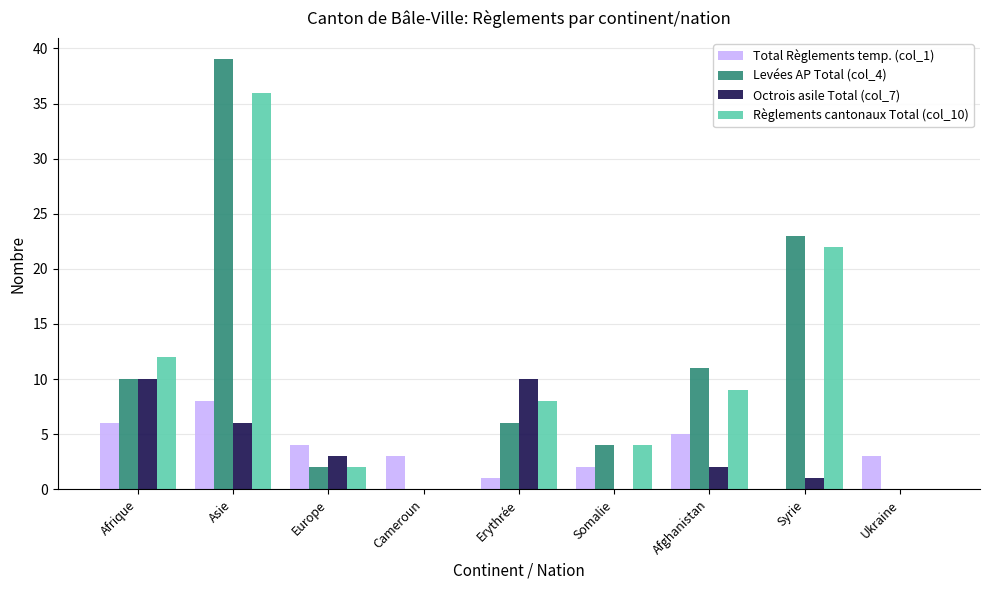

True or false: Levées AP Total (col_4) has a value of 2 at Erythrée.

False